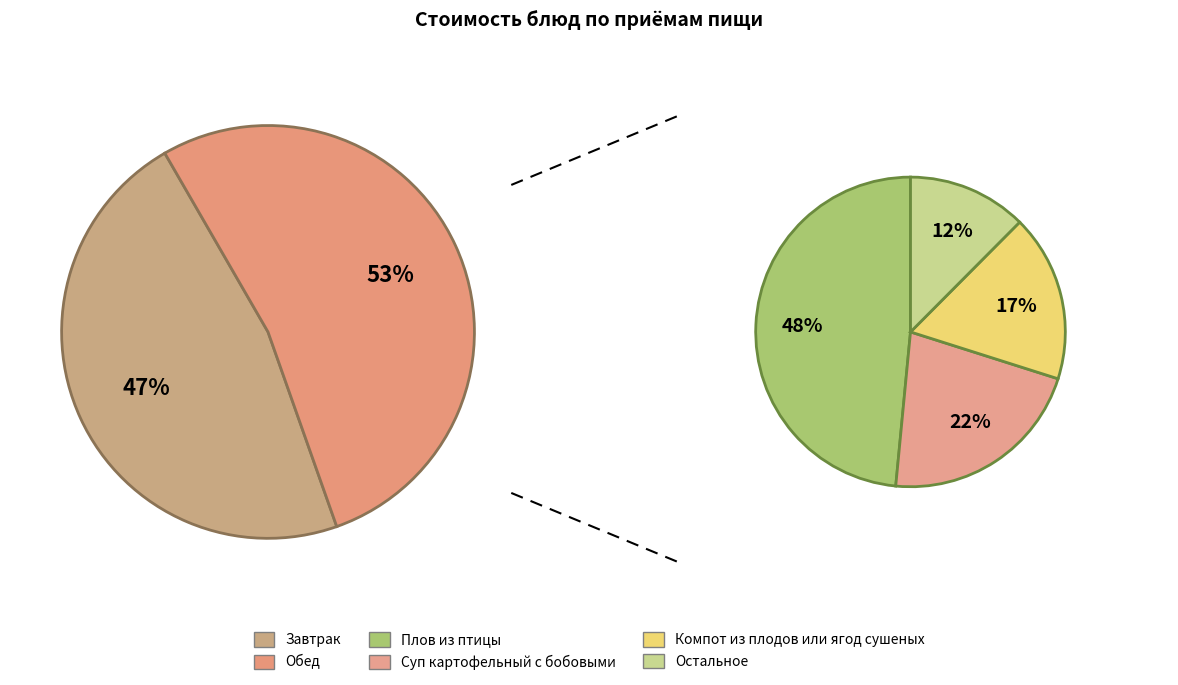

Does Салат из свеклы отварной account for over 50% of the chart?

No